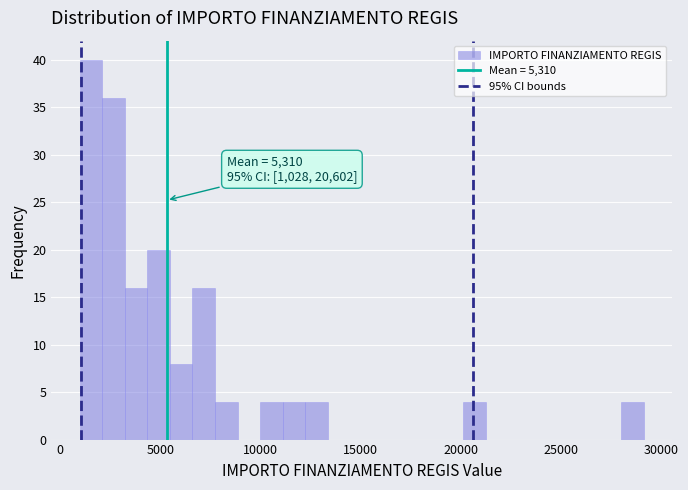

Read against the x-axis, roughly where is the centre of the tallest bar?

1500